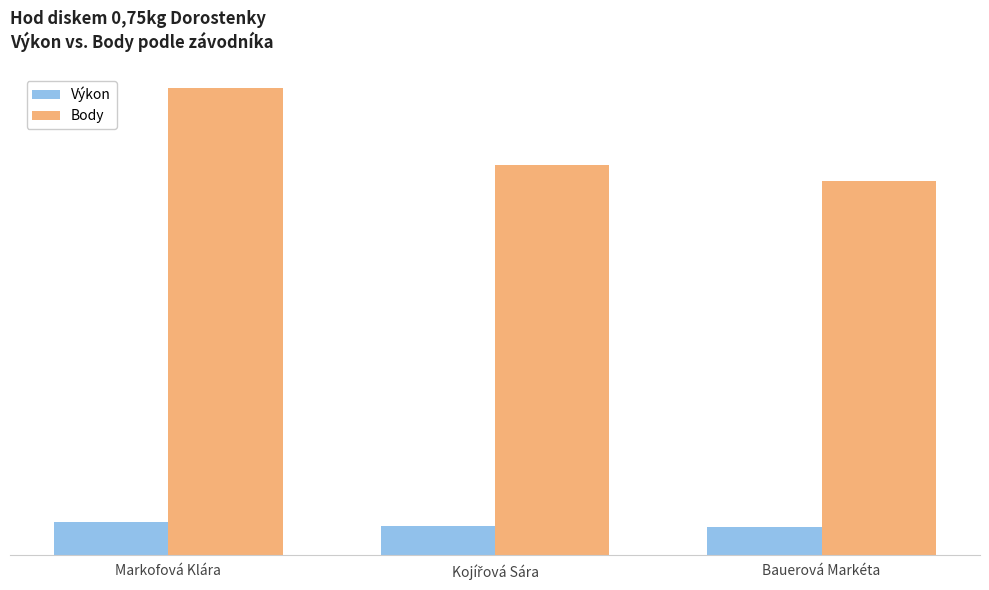

What are all the series names shown in the legend?

Výkon, Body